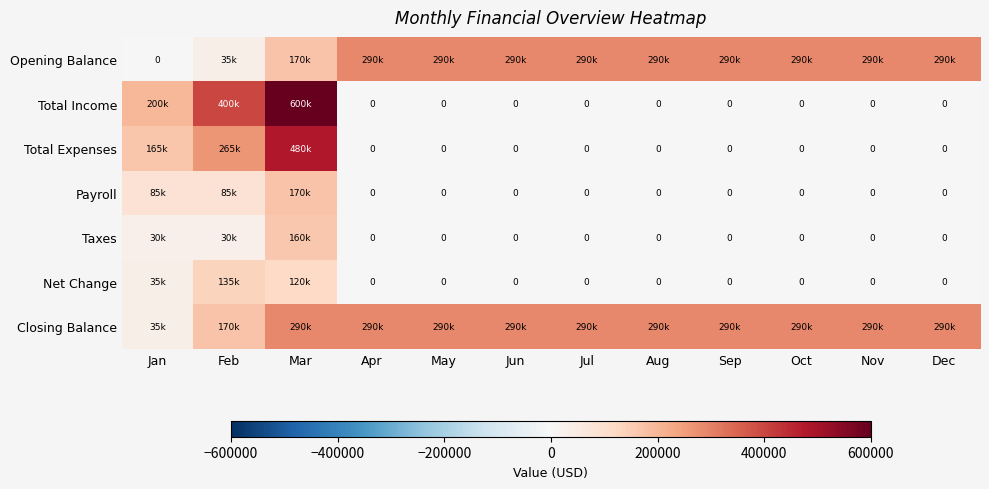

Rank the series at Feb from highest to lowest value.

Total Income, Total Expenses, Closing Balance, Net Change, Payroll, Opening Balance, Taxes